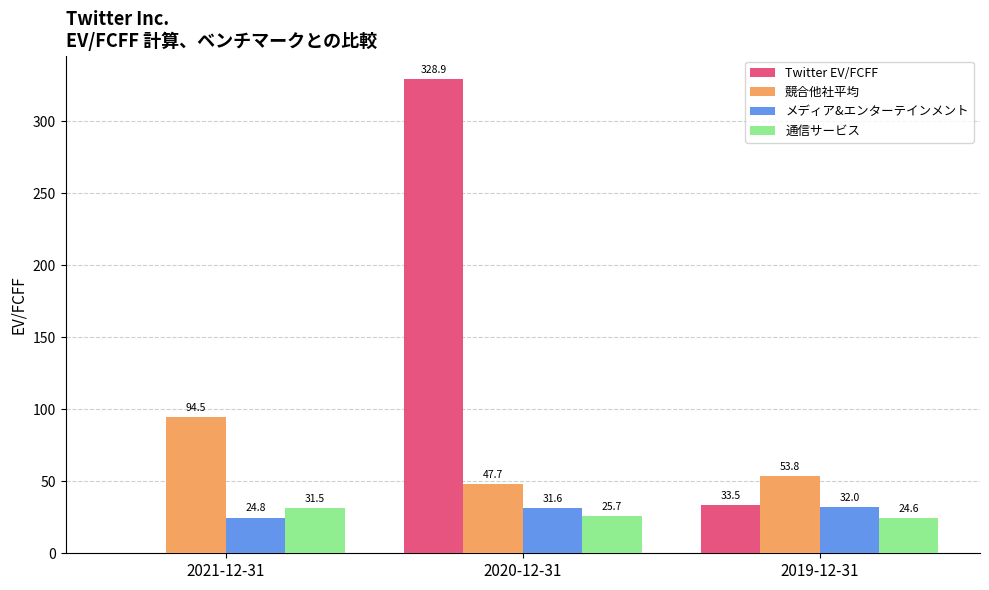

What is the maximum value for 競合他社平均?

94.5